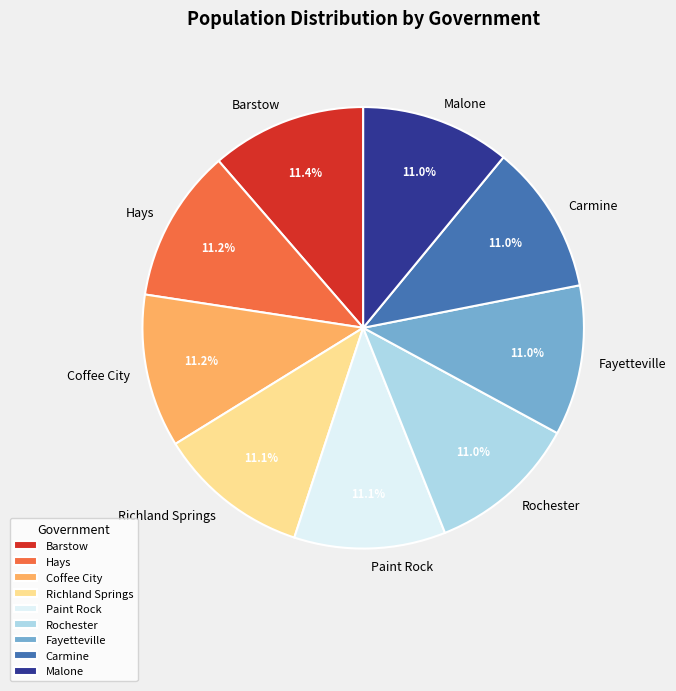

To the nearest percent, what percentage of the pie is Coffee City?

11%